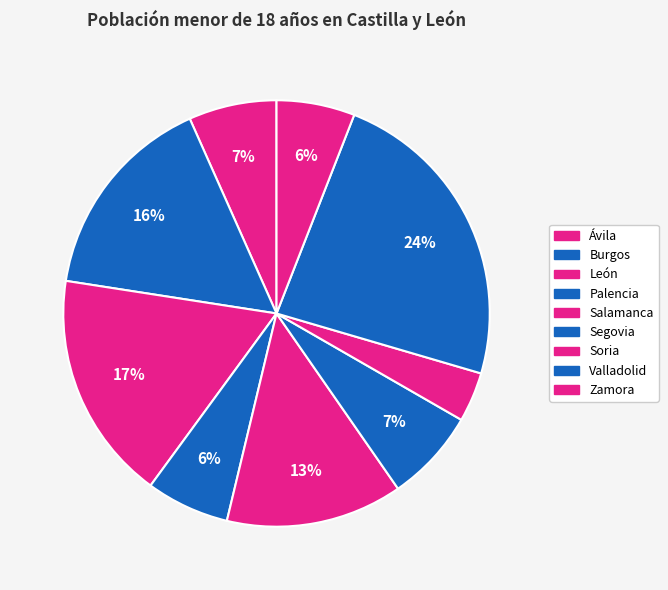

Count the number of slices in the pie.

9